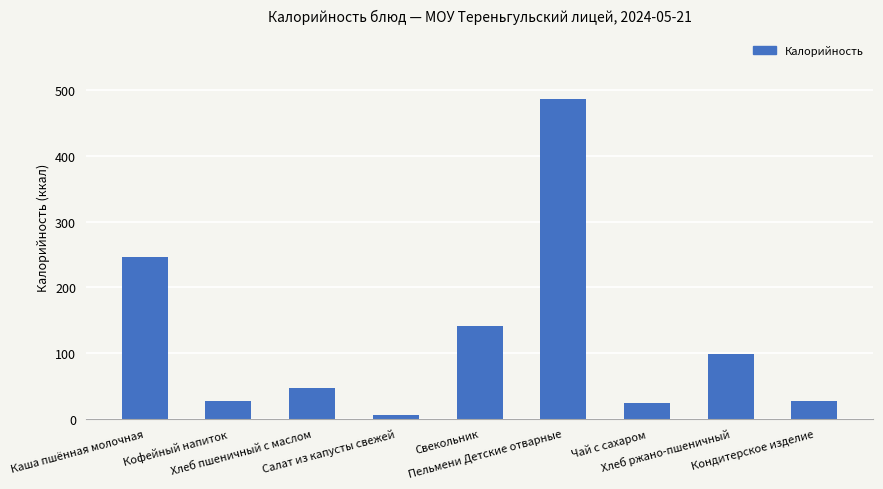

How many bars are there in total?

9